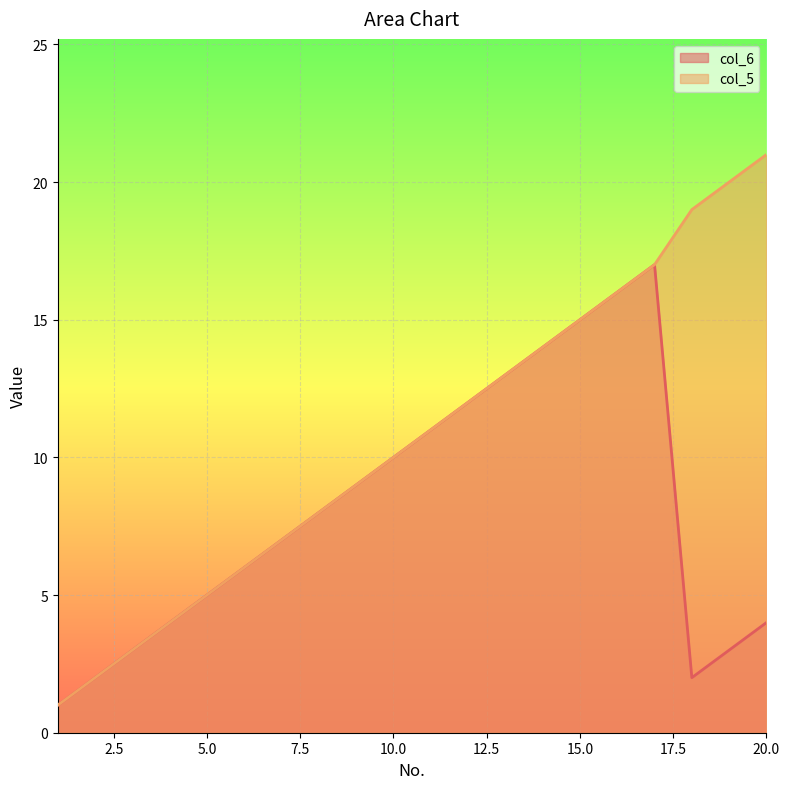

List the labels in order of col_6 value, smallest first.

1, 2, 18, 3, 19, 4, 20, 5, 6, 7, 8, 9, 10, 11, 12, 13, 14, 15, 16, 17